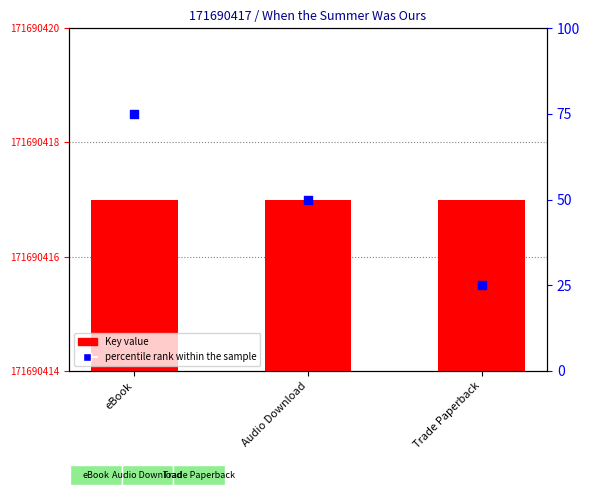

Which series reaches the maximum Y coordinate?

percentile rank within the sample